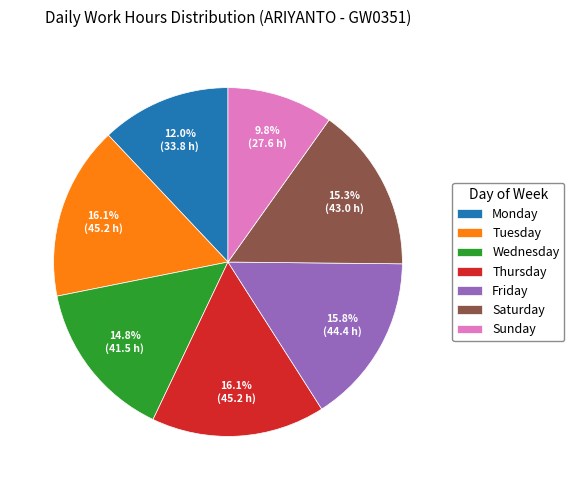

Which category has the smallest portion of the pie?

Sunday